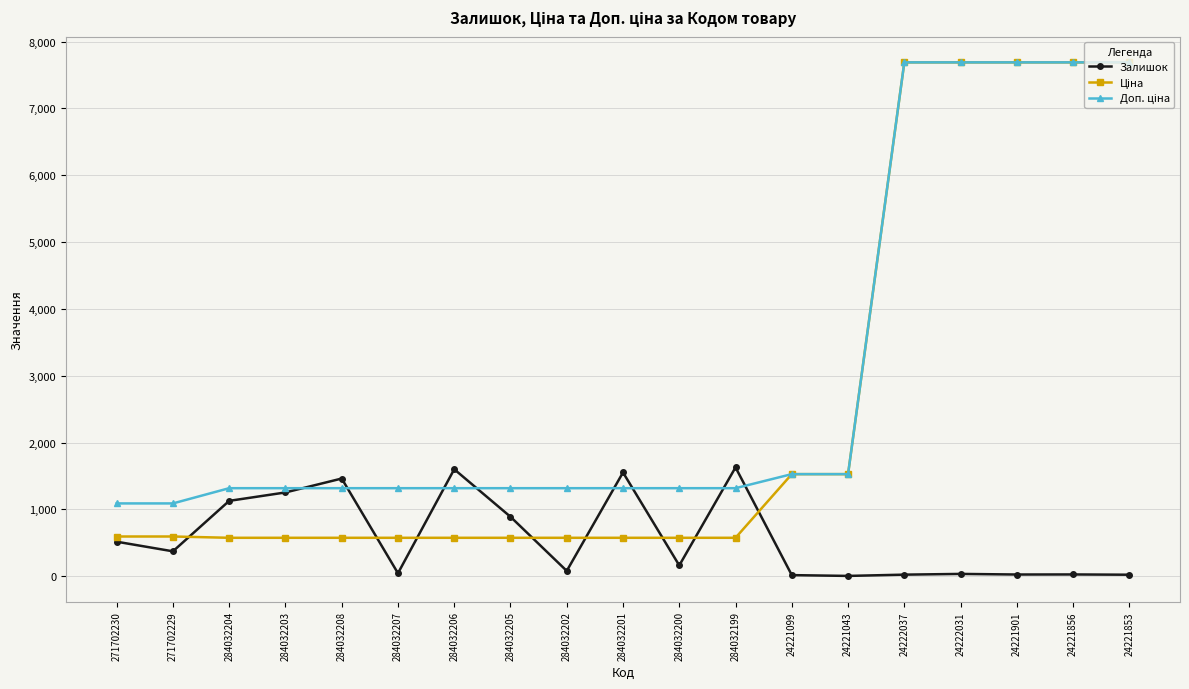

What position from the left is 24221043?

14